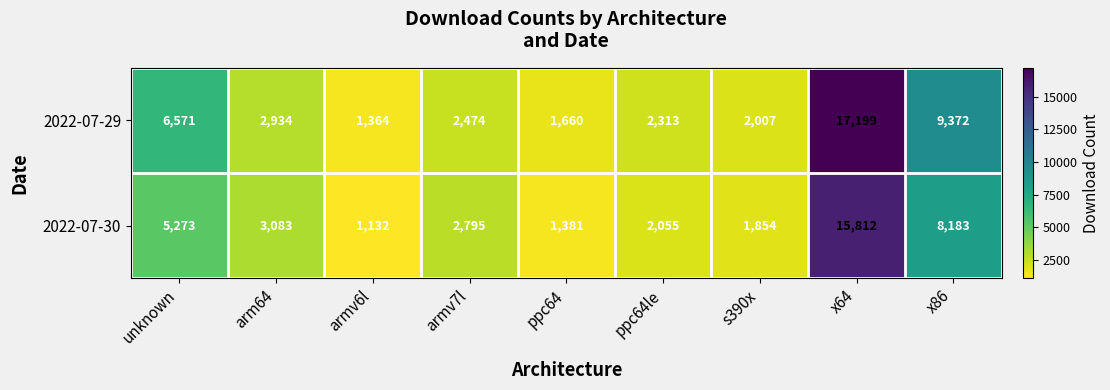

Rank the series by their maximum value, from lowest to highest.

2022-07-30, 2022-07-29